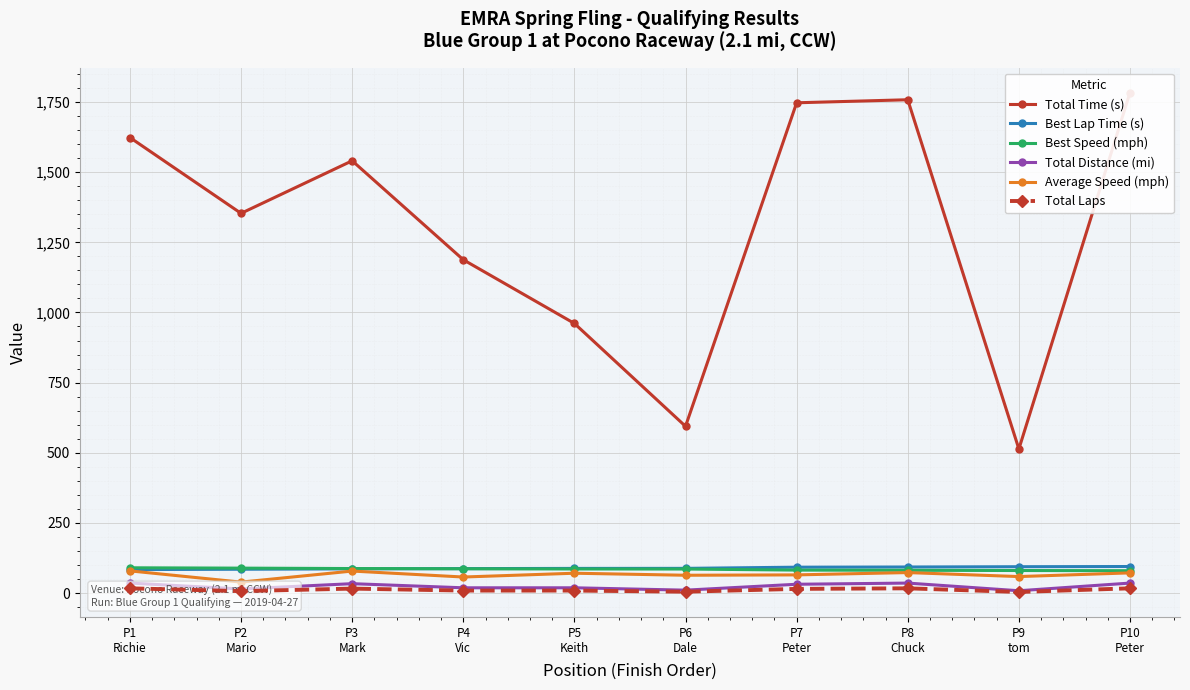

Reading left to right, what are all the values shown in this chart?

Total Time (s): 1623.3	1353.2	1540.5	1187.8	960.9	594.3	1747.1	1758.0	513.5	1783.6
Best Lap Time (s): 83.8	85.0	86.4	87.2	88.0	88.2	92.3	93.0	94.0	94.7
Best Speed (mph): 90.2	89.0	87.5	86.7	85.9	85.8	81.9	81.3	80.4	79.8
Total Distance (mi): 35.7	14.7	33.6	18.9	18.9	10.5	31.5	35.7	8.4	35.7
Average Speed (mph): 79.2	39.1	78.5	57.3	70.8	63.6	64.9	73.1	58.9	72.1
Total Laps: 17.0	7.0	16.0	9.0	9.0	5.0	15.0	17.0	4.0	17.0